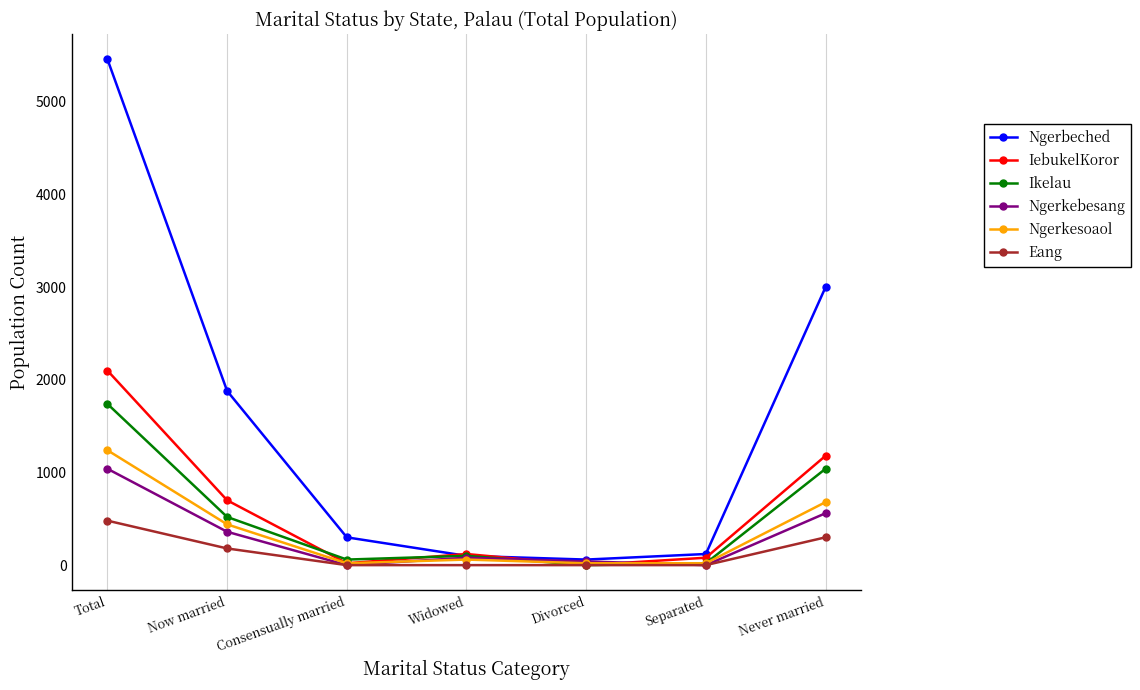

The Eang series shows 190 at Divorced. True or false?

False